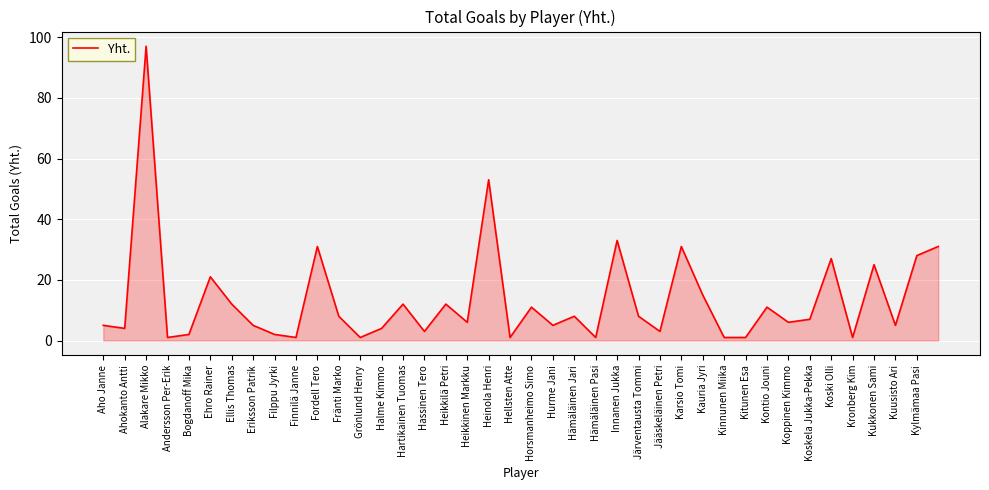

Approximately how many times larger is the value at Eriksson Patrik compared to Halme Kimmo?

1.2